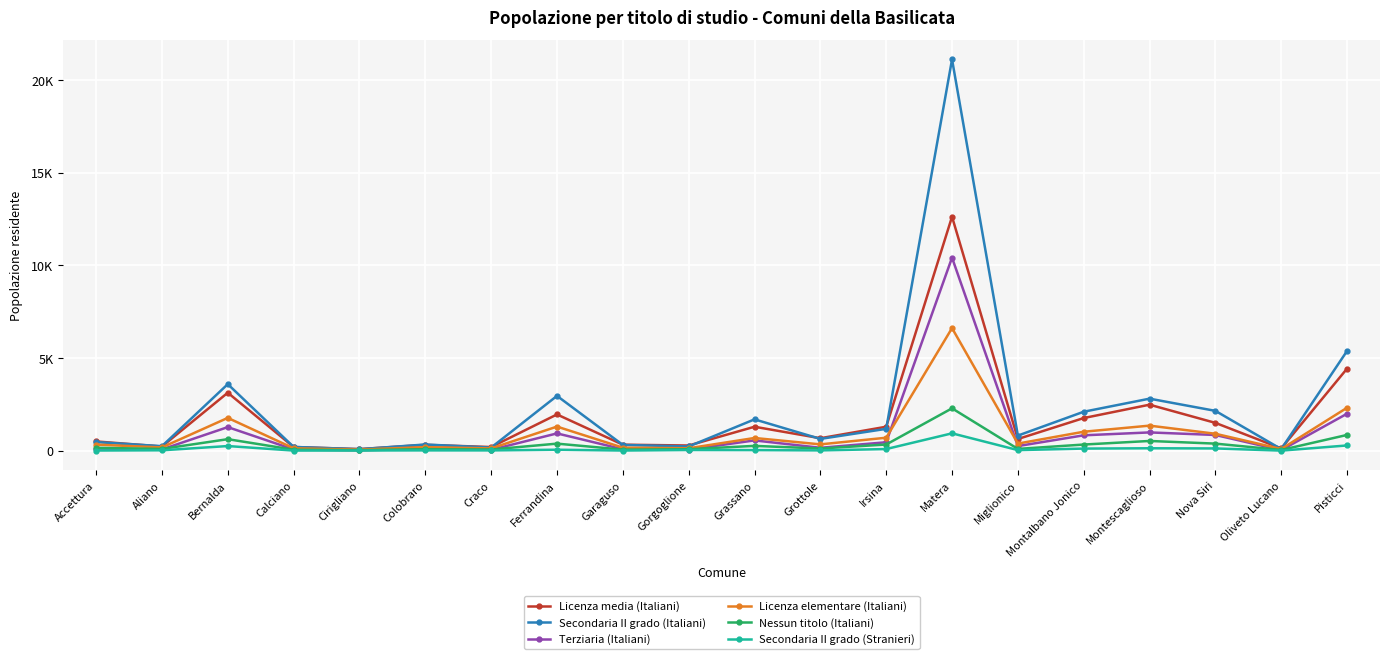

What is the value of the Nessun titolo (Italiani) point at the 8th from the left?

378